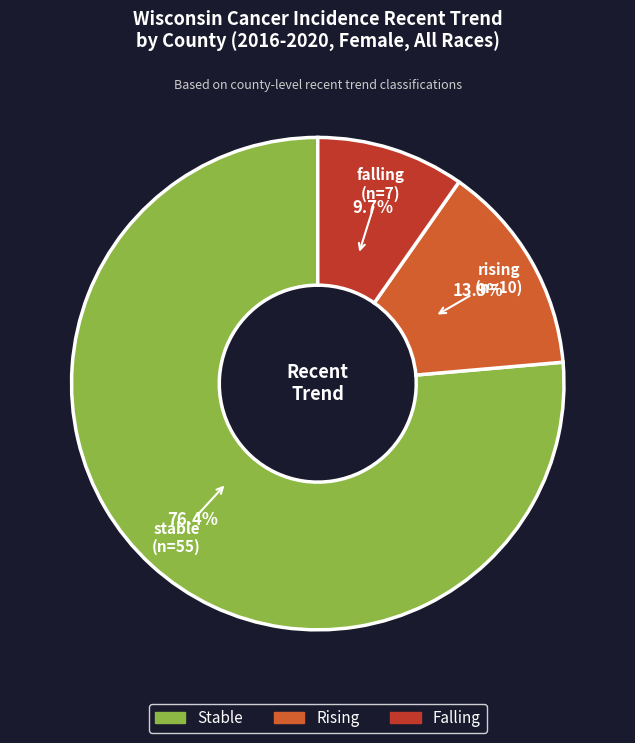

Does any single category account for the majority?

Yes